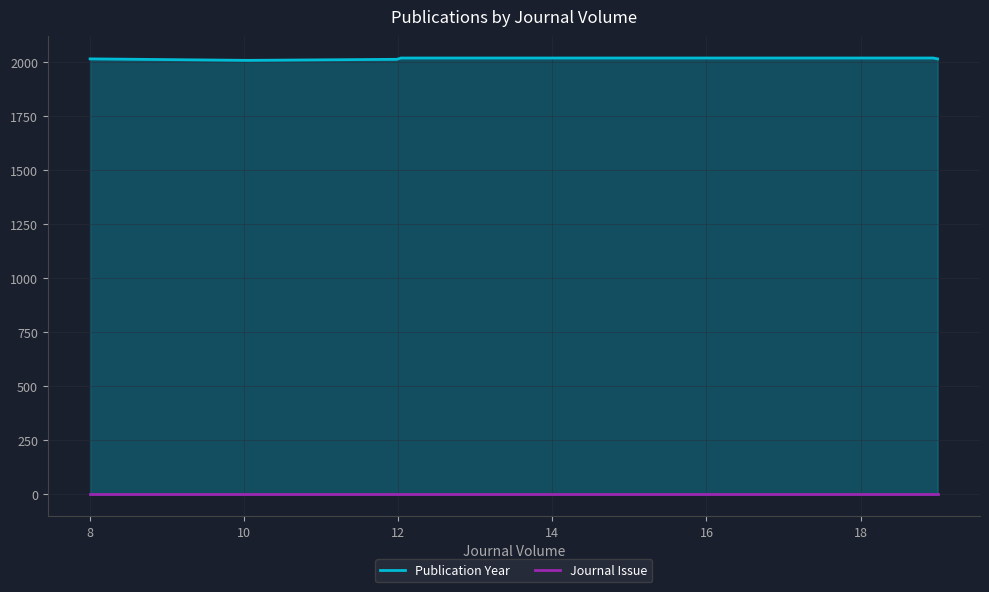

True or false: Publication Year and Journal Issue intersect in this chart.

False